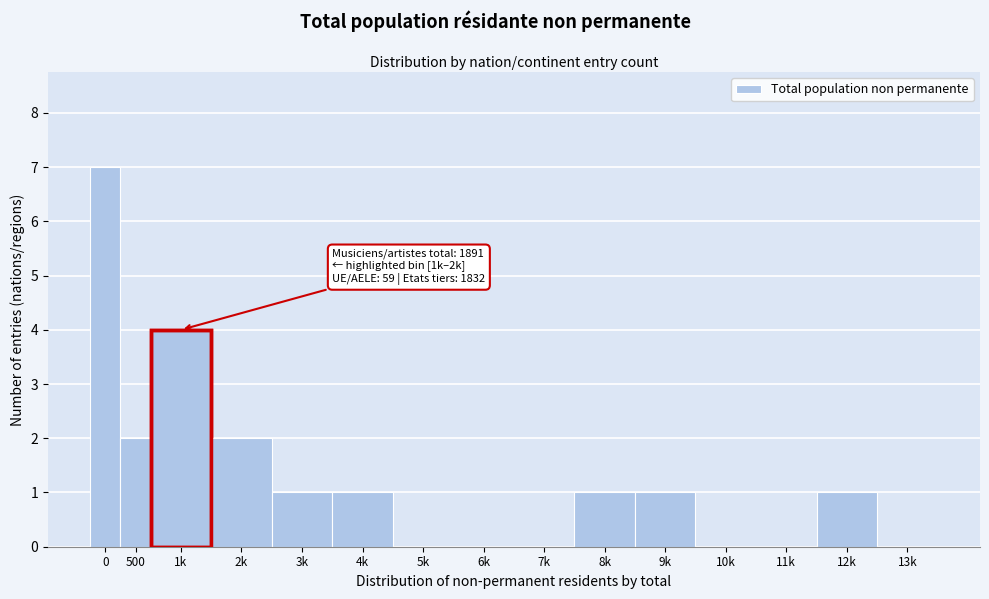

Reading left to right, what are all the values shown in this chart?

0=7	500=2	1k=4	2k=2	3k=1	4k=1	5k=0	6k=0	7k=0	8k=1	9k=1	10k=0	11k=0	12k=1	13k=0